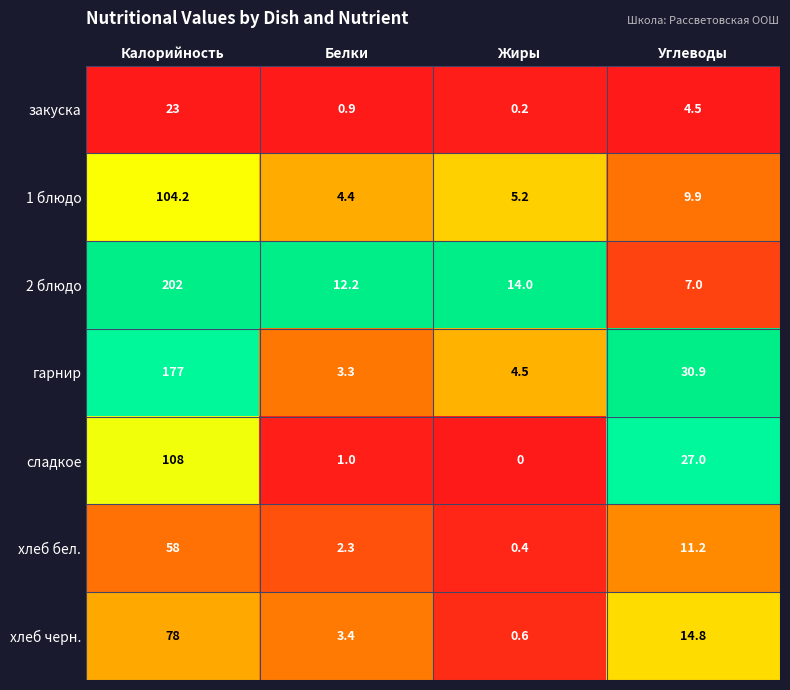

How many categories are shown in the chart?

4